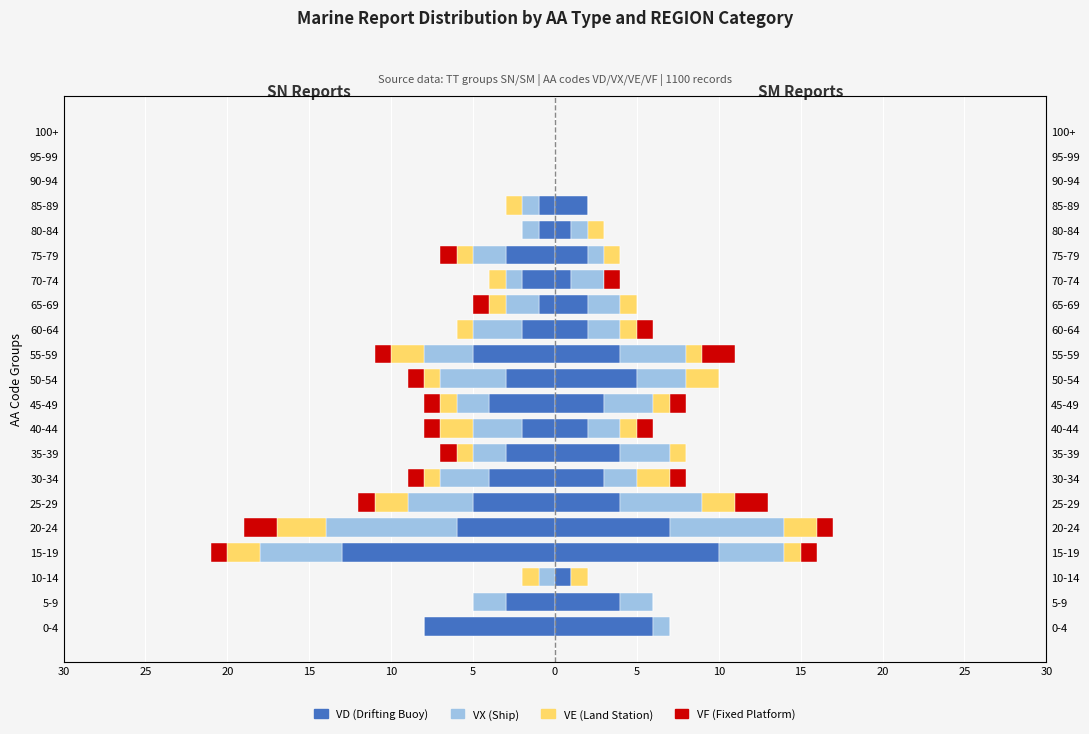

How many data points in VX (Ship) are above -2?

8